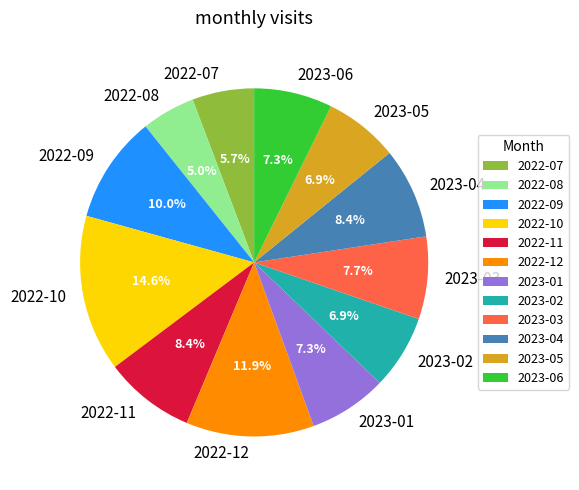

To the nearest percent, what portion does 2023-06 represent?

7%